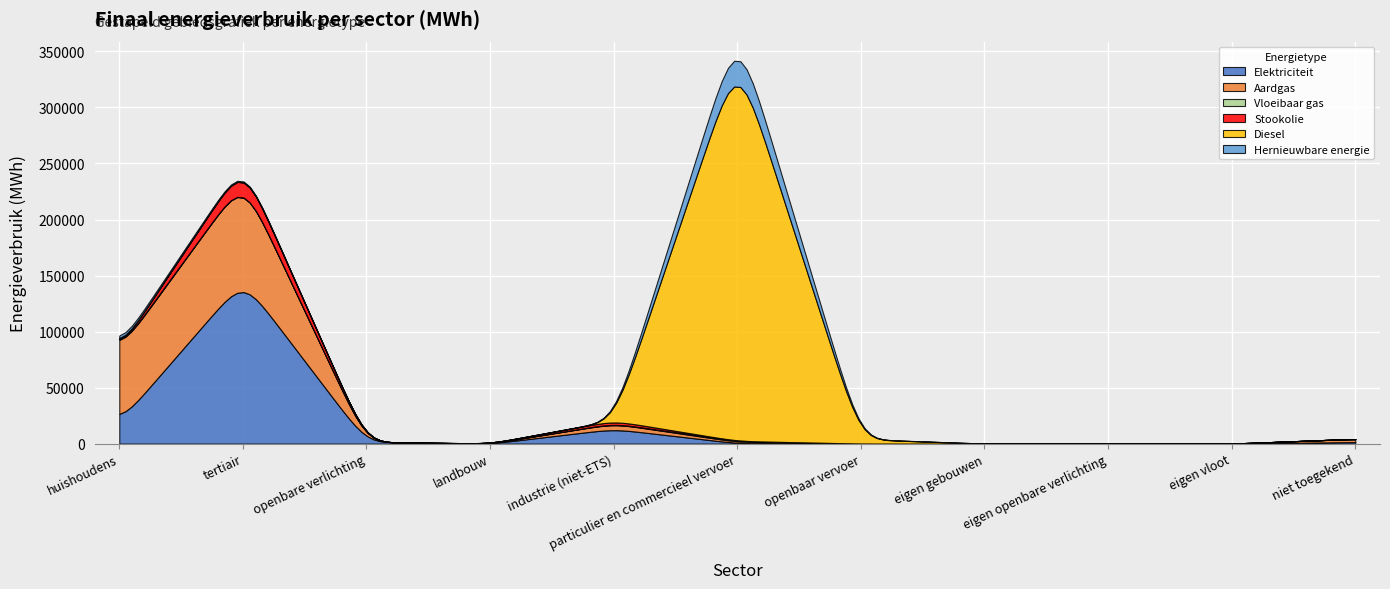

The value of Diesel at tertiair is 179241.3. True or false?

False